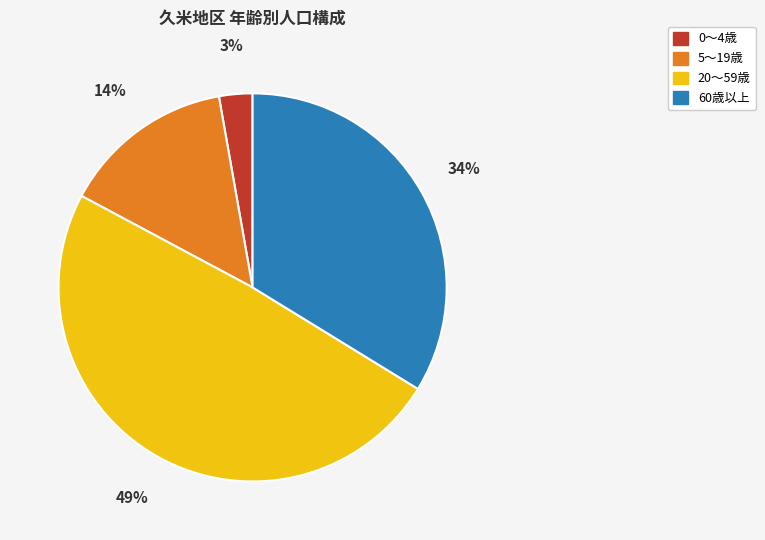

Does any single category account for the majority?

No